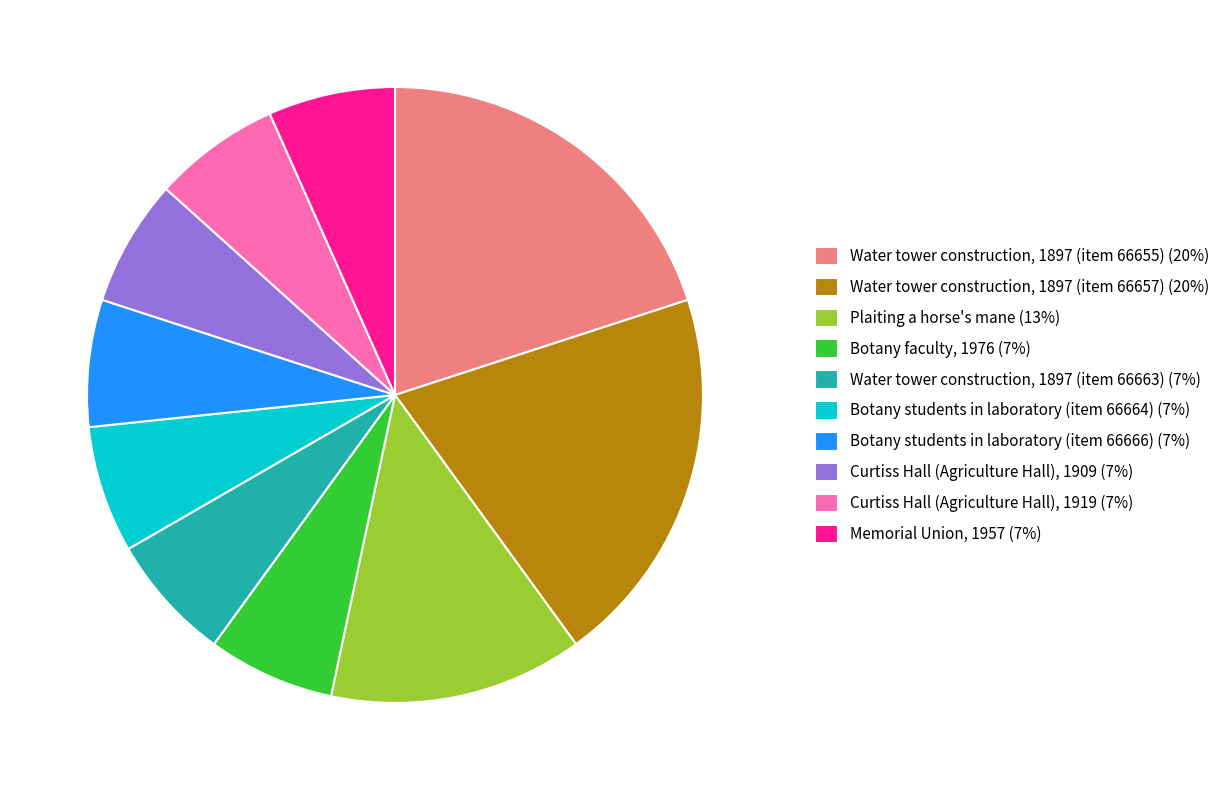

Count the number of slices in the pie.

10